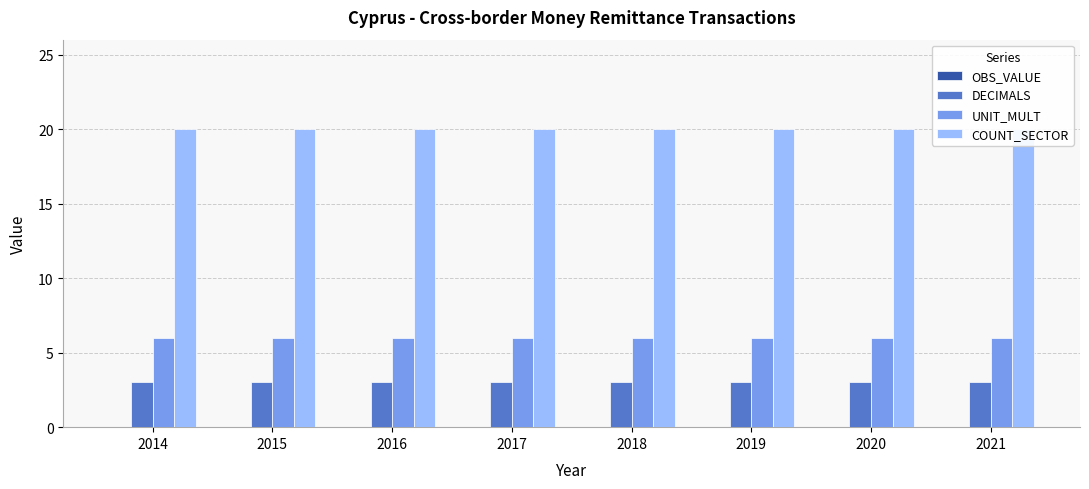

Is the value of UNIT_MULT at 2017 greater than the value of OBS_VALUE at 2015?

Yes